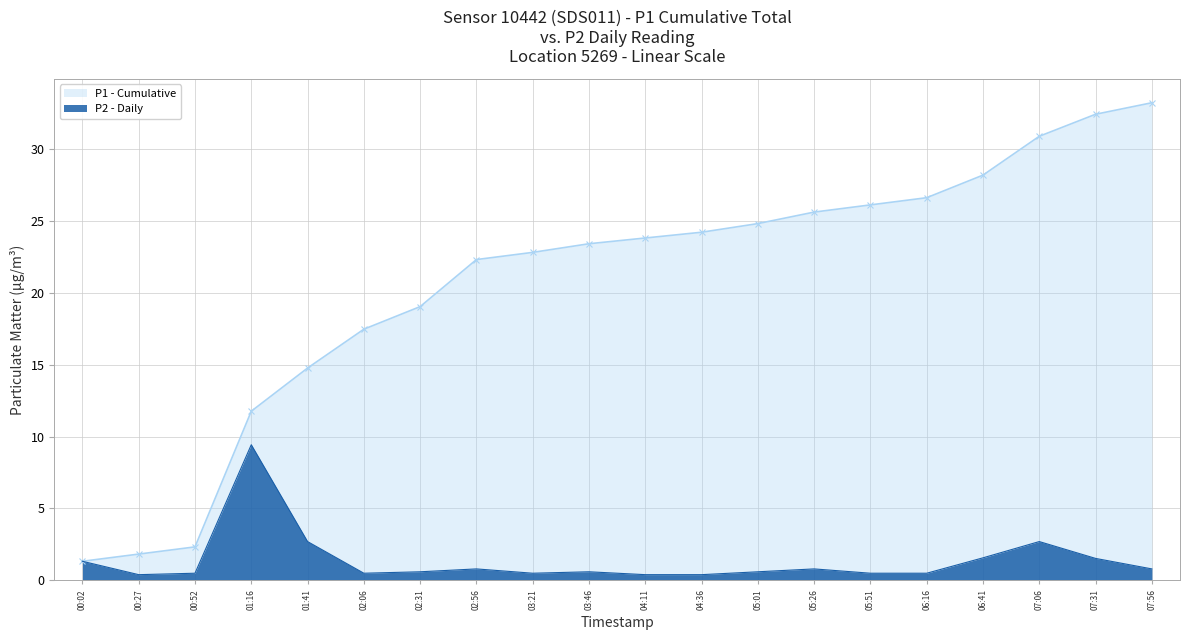

What is the sum of all P2 - Daily values?

27.2